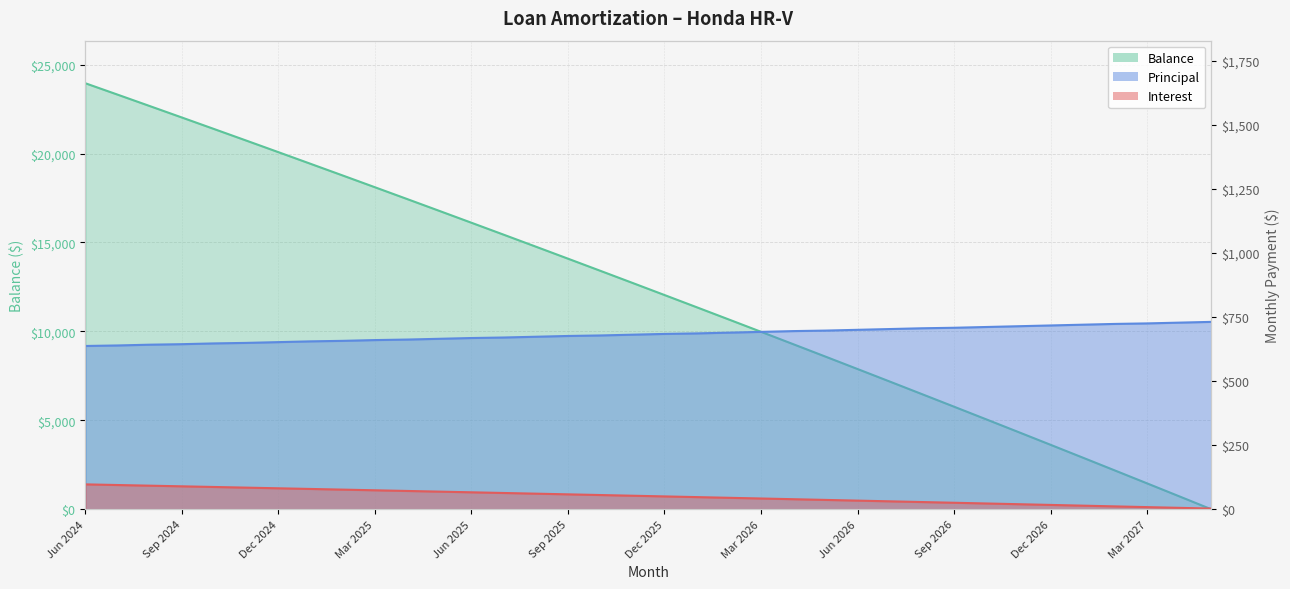

Rank the categories by Interest value from lowest to highest.

May 2027, Apr 2027, Mar 2027, Feb 2027, Jan 2027, Dec 2026, Nov 2026, Oct 2026, Sep 2026, Aug 2026, Jul 2026, Jun 2026, May 2026, Apr 2026, Mar 2026, Feb 2026, Jan 2026, Dec 2025, Nov 2025, Oct 2025, Sep 2025, Aug 2025, Jul 2025, Jun 2025, May 2025, Apr 2025, Mar 2025, Feb 2025, Jan 2025, Dec 2024, Nov 2024, Oct 2024, Sep 2024, Aug 2024, Jul 2024, Jun 2024